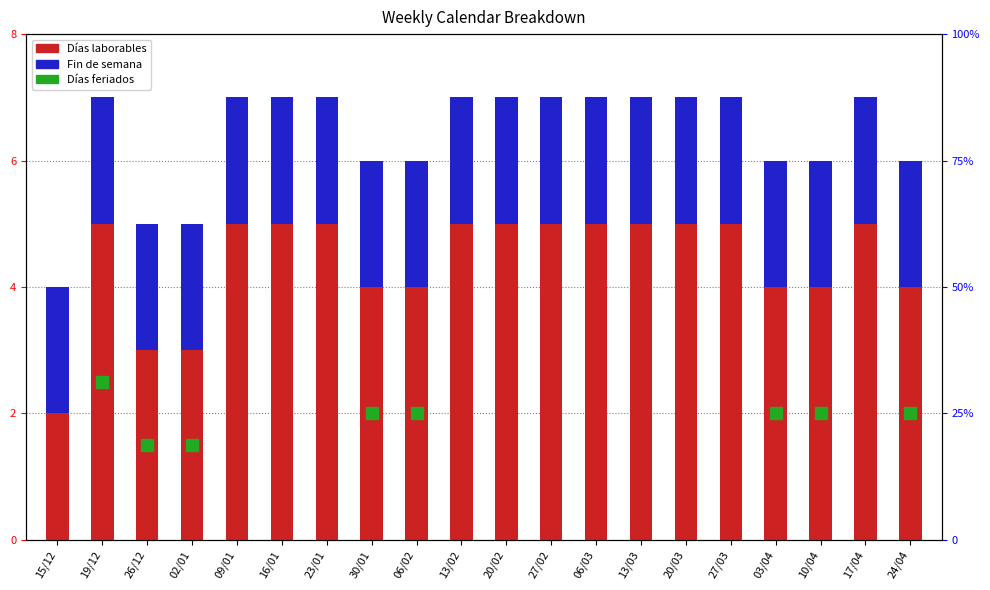

Which category has the lowest value across all series?

15/12